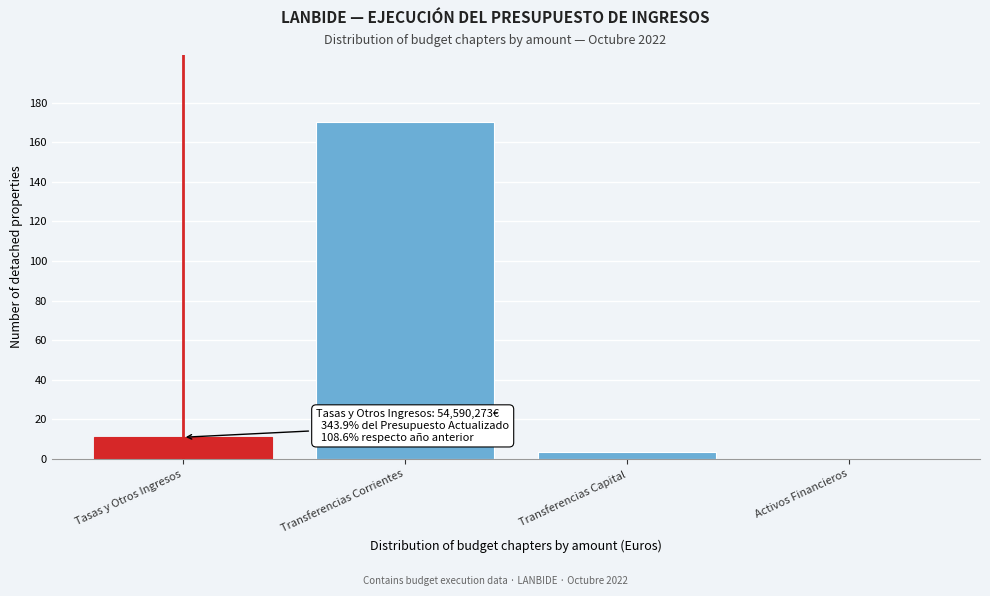

Between Transferencias Corrientes and Activos Financieros, which is larger?

Transferencias Corrientes